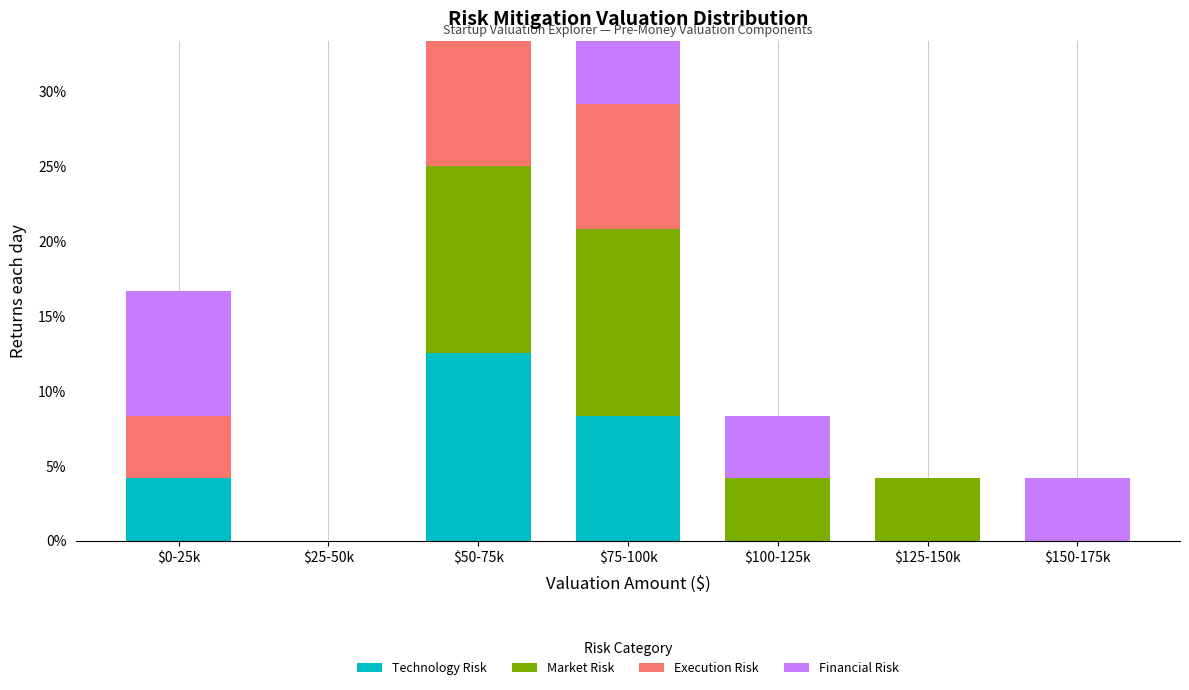

The value of Technology Risk at $25-50k is 0.0. True or false?

True